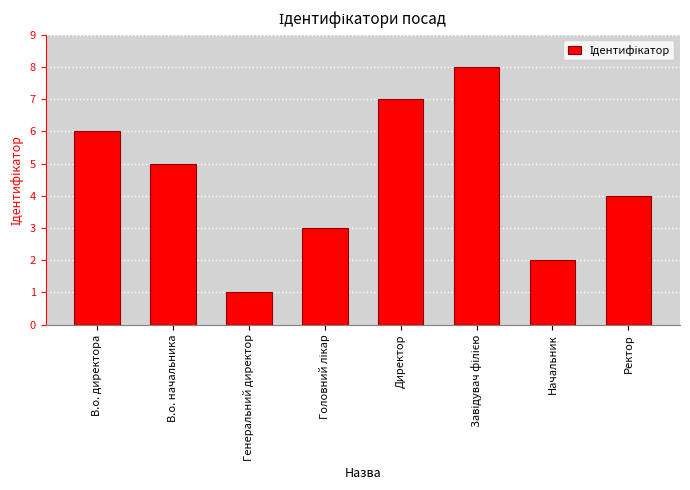

Count the values in the range 3 to 7.

5